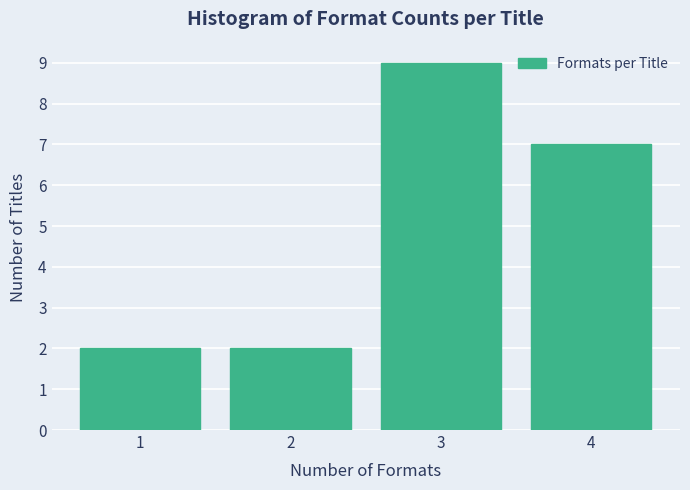

Reading left to right, transcribe this chart: for each bar, give the range it covers on the x-axis and its height. The values are not printed on the chart, so give them approximately, as read against the axis.

0.5 to 1.5: 2
1.5 to 2.5: 2
2.5 to 3.5: 9
3.5 to 4.5: 7